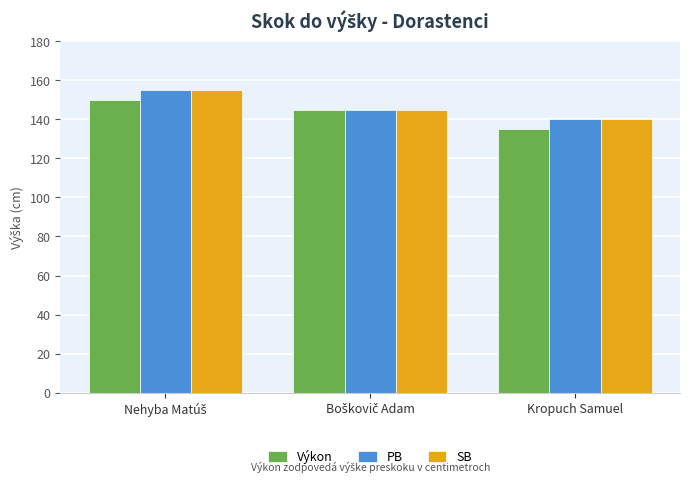

What is the label of the 1st bar from the right?

Kropuch Samuel